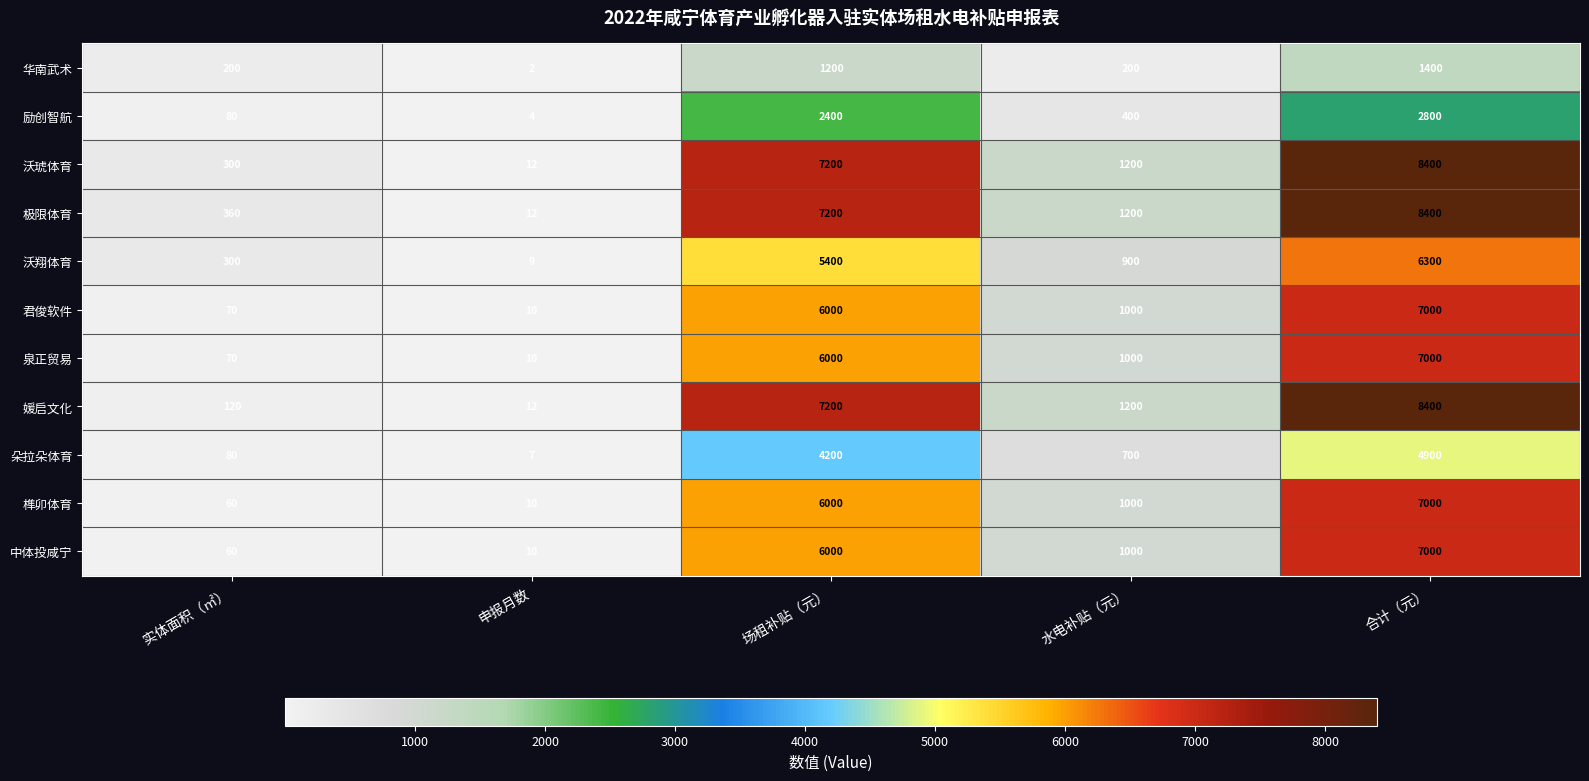

Which category has the lowest value across all series?

申报月数